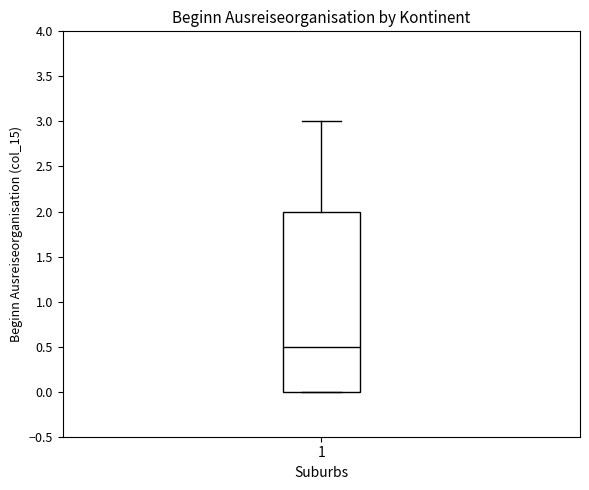

Read this box plot against the y-axis: the position of the median line, the range covered by the box, and the ends of both whiskers. The values are not printed on the chart, so give them approximately, as read against the axis.

median 0.5, box 0.0 to 2.0, whiskers 0.0 to 3.0